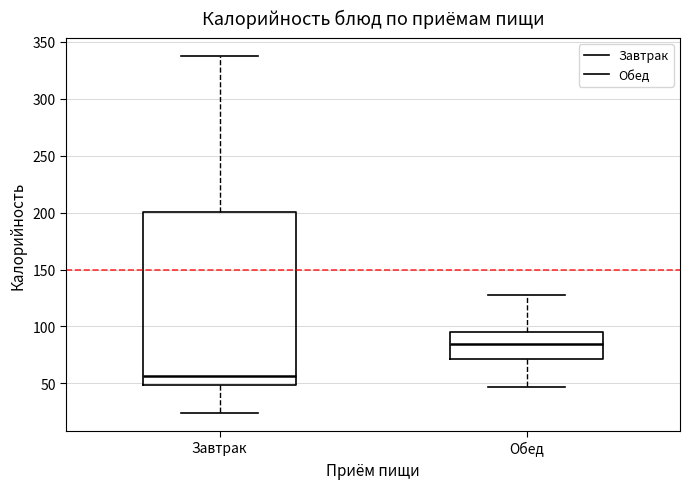

Reading left to right, read every box against the y-axis: the position of its median line, the range the box covers, and the ends of its whiskers. The values are not printed on the chart, so give them approximately, as read against the axis.

Завтрак: median 55, box 50 to 200, whiskers 25 to 335
Обед: median 85, box 70 to 95, whiskers 45 to 130